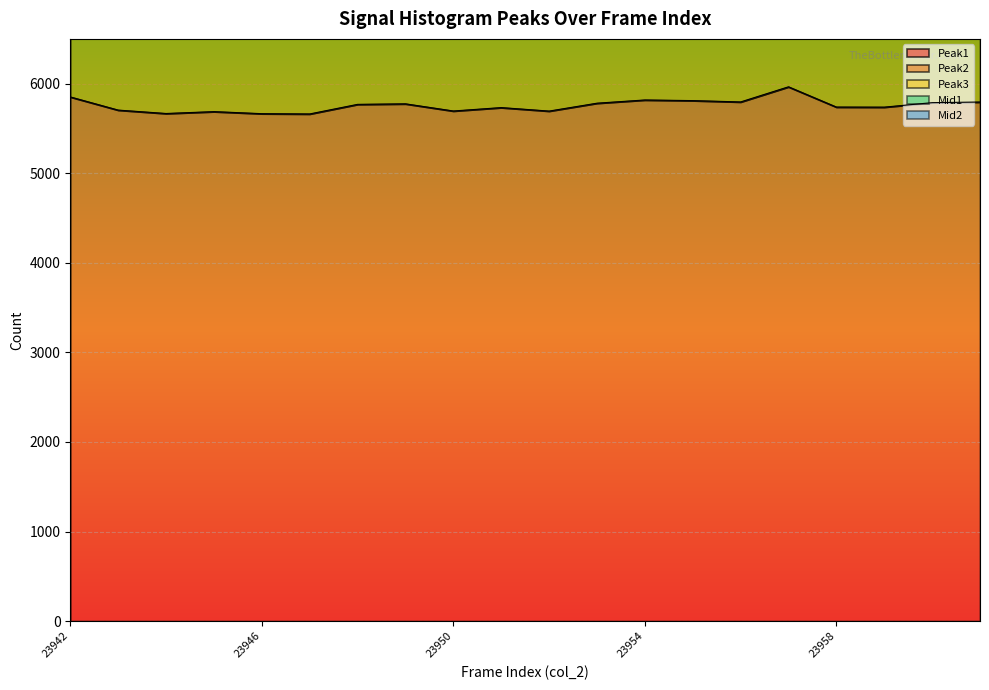

Rank the categories by col_2 (frame index) value from highest to lowest.

23961, 23960, 23959, 23958, 23957, 23956, 23955, 23954, 23953, 23952, 23951, 23950, 23949, 23948, 23947, 23946, 23945, 23944, 23943, 23942